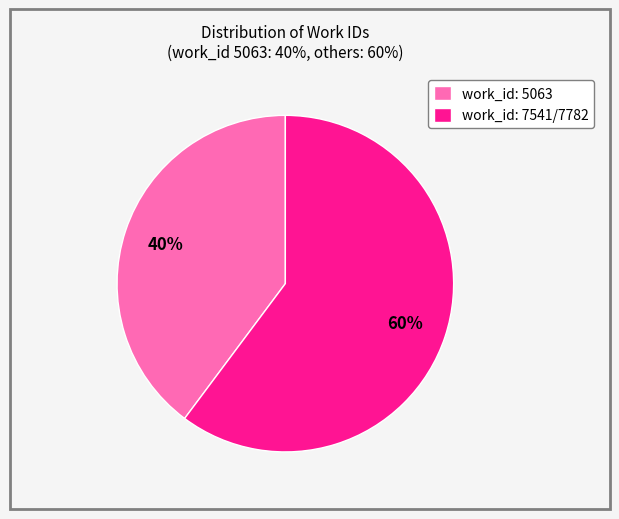

To the nearest percent, what portion does work_id: 7541/7782 represent?

60%